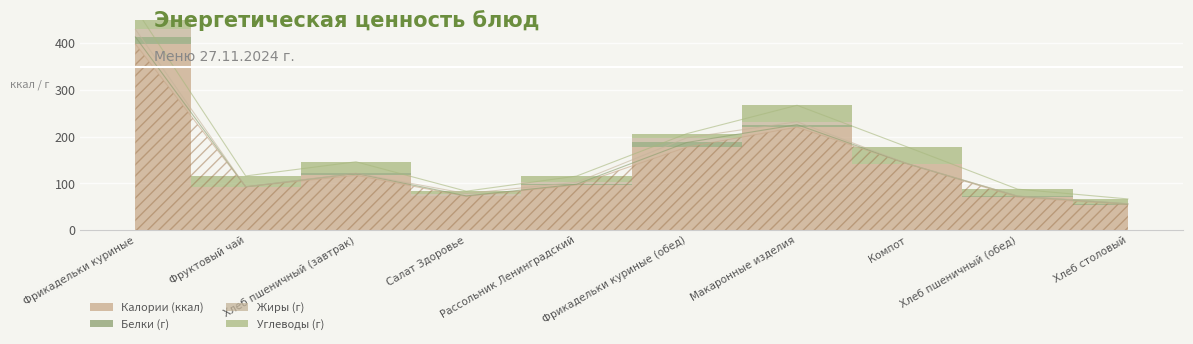

Where is the first local maximum for Жиры (г)?

Салат Здоровье